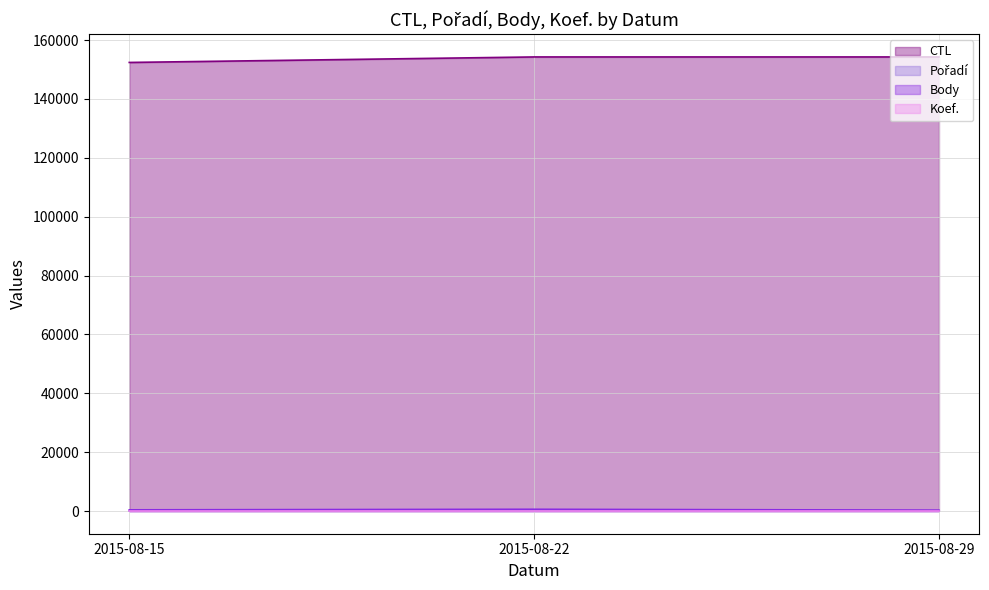

What is the sum of the Body values at 2015-08-22 and 2015-08-29?

897